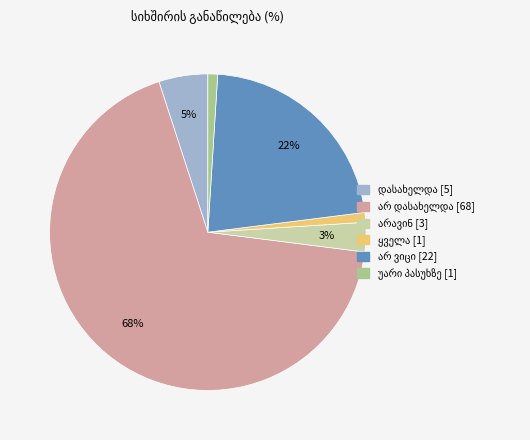

Is there any slice that represents more than half of the pie?

Yes